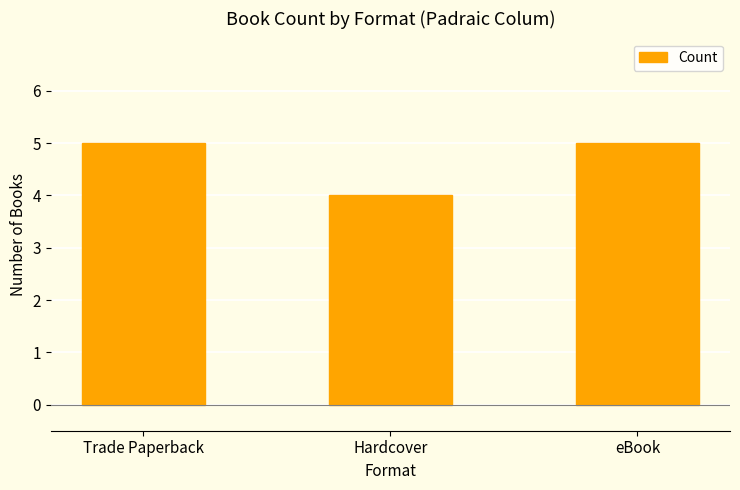

Reading left to right, what are all the values shown in this chart?

5	4	5